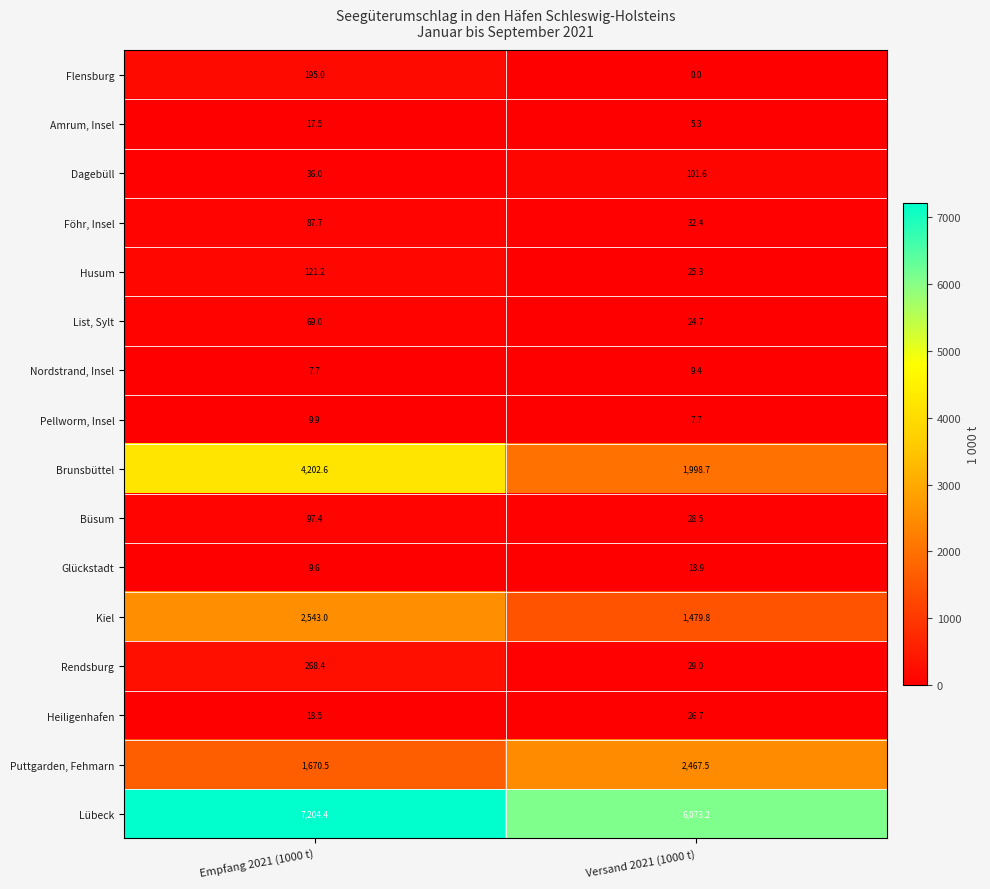

What is the greatest value displayed?

7204.4